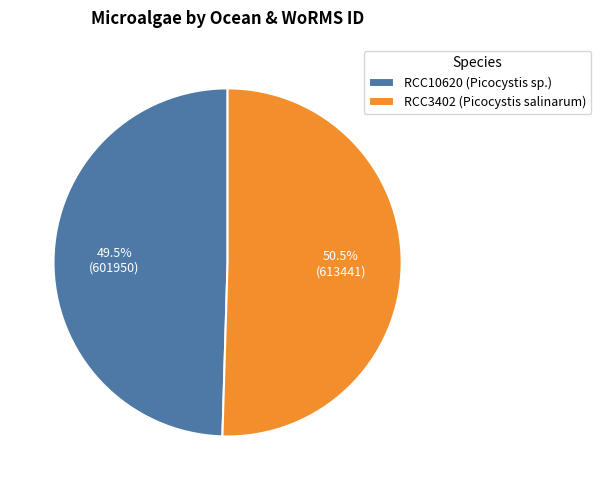

Rank the categories by value from lowest to highest.

RCC10620 (Picocystis sp.), RCC3402 (Picocystis salinarum)